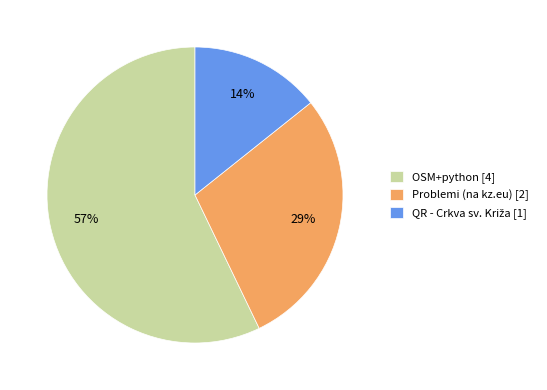

Count the number of slices in the pie.

3